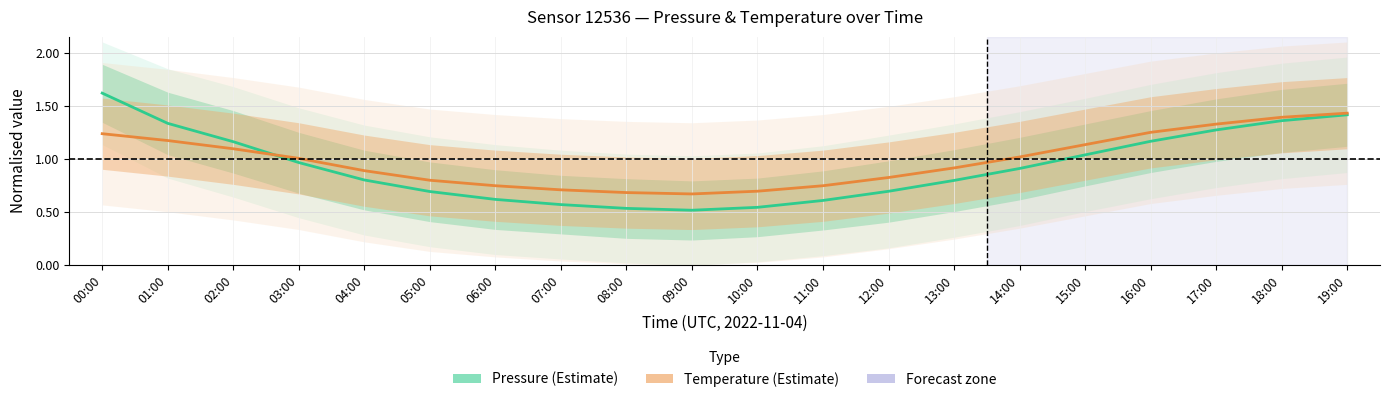

What is the difference between the maximum and minimum values in the Temperature (Estimate) series?

0.8